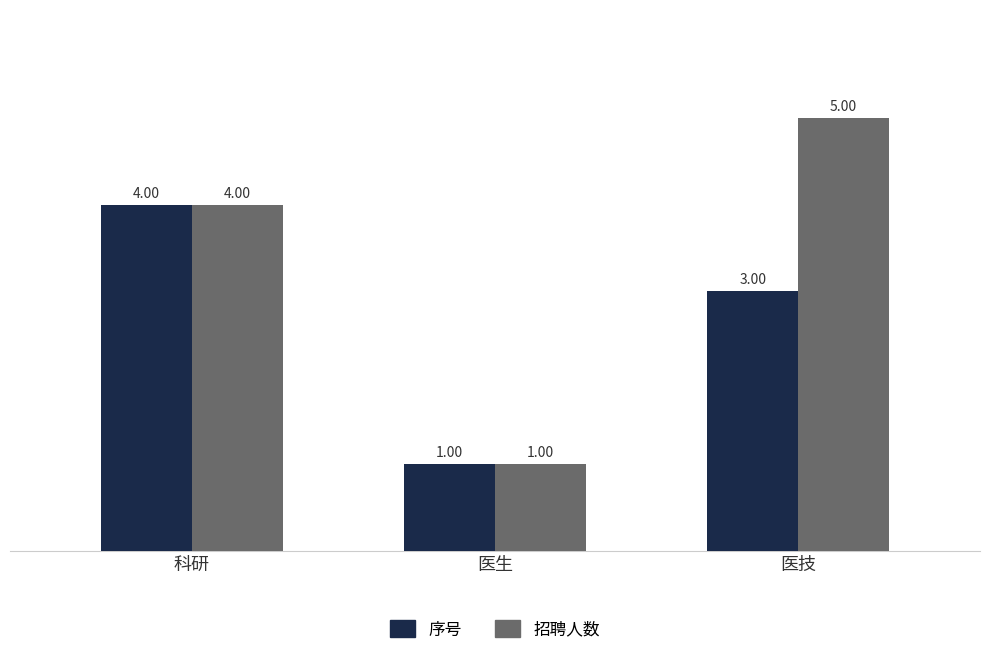

List the series in order of their peak value, highest first.

招聘人数, 序号